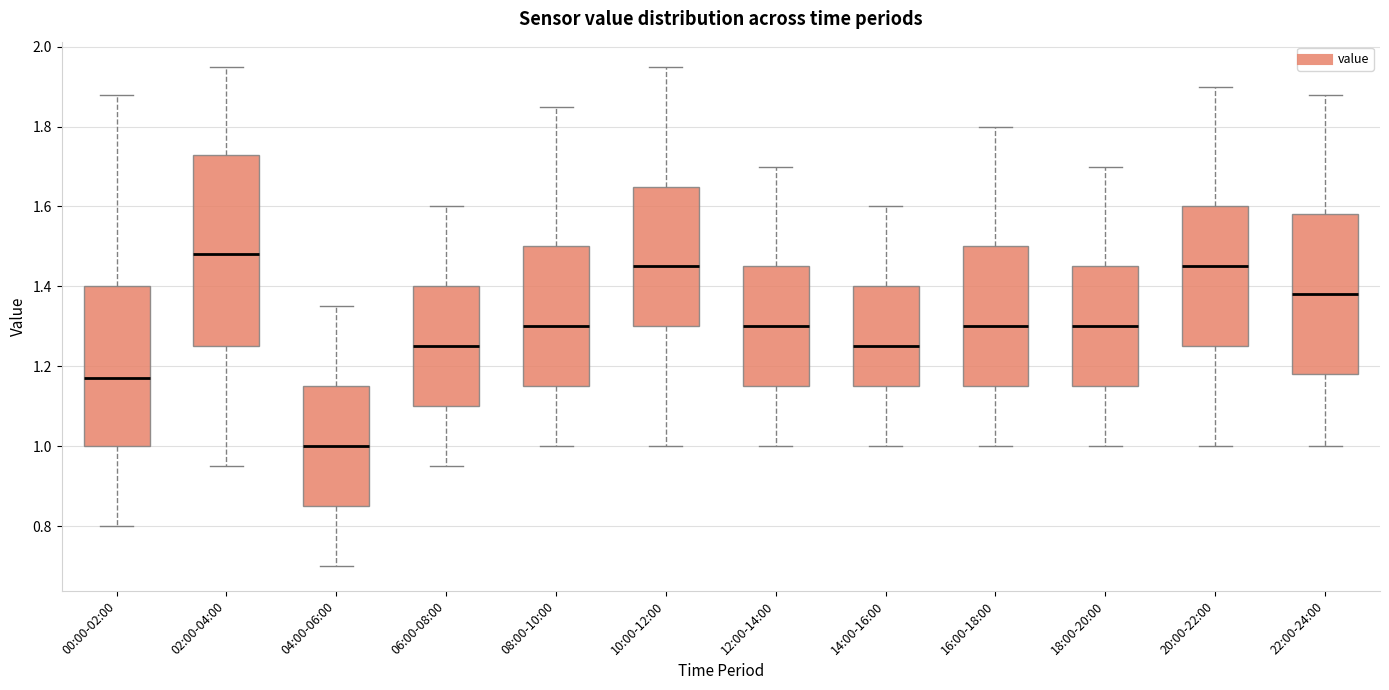

Which box's median line is the highest?

02:00-04:00